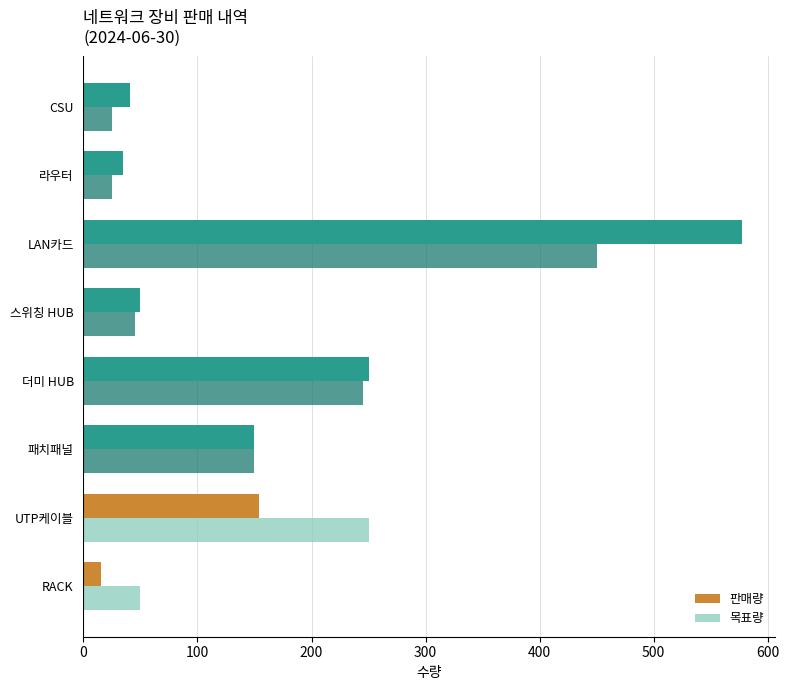

At how many categories does at least one series exceed 447?

1